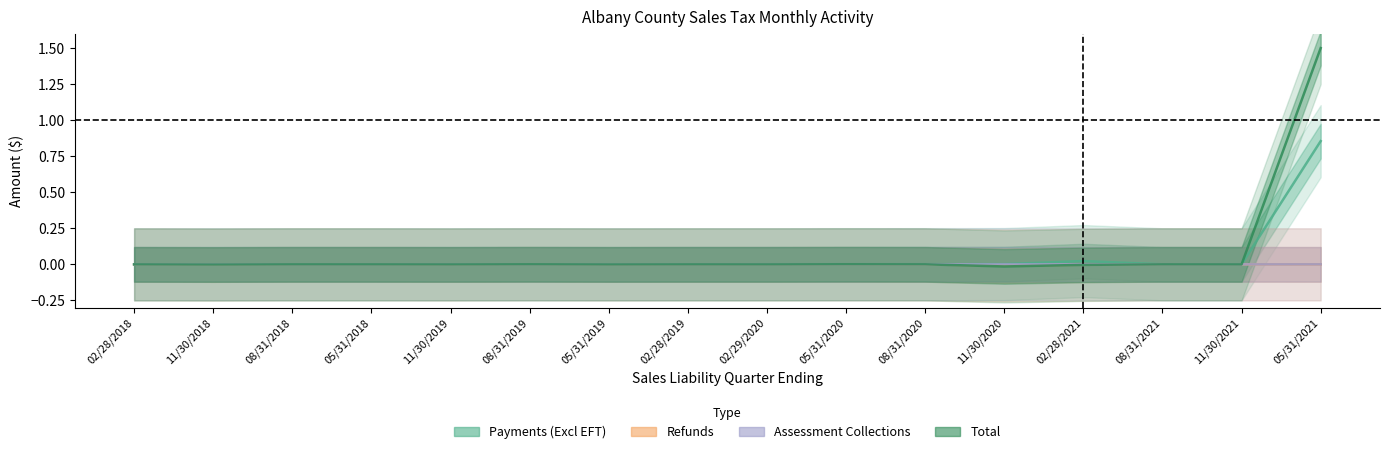

The value of Payments (Excl EFT) at 11/30/2020 is 0.0. True or false?

False